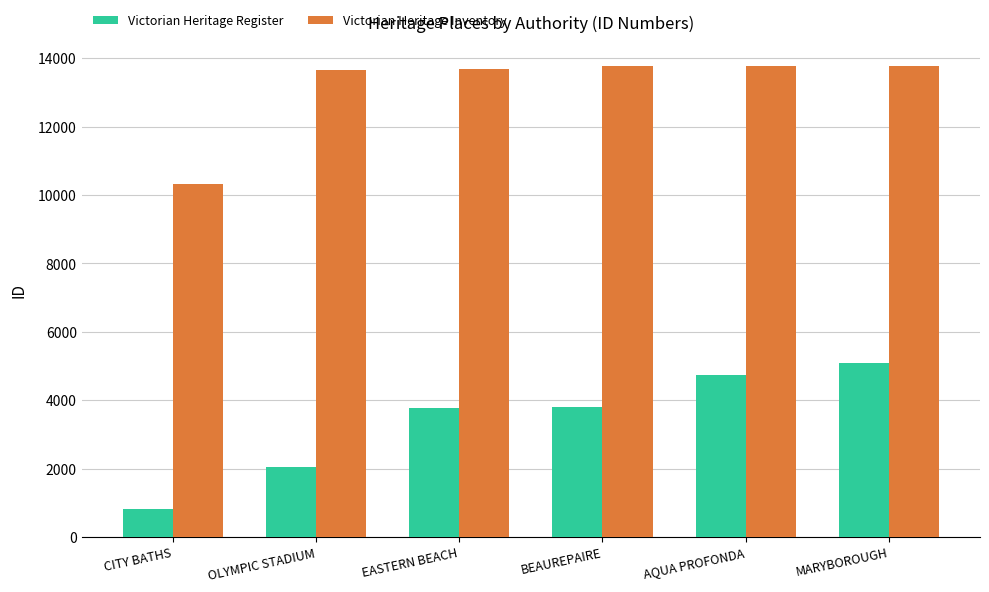

What is the greatest value displayed?

13769